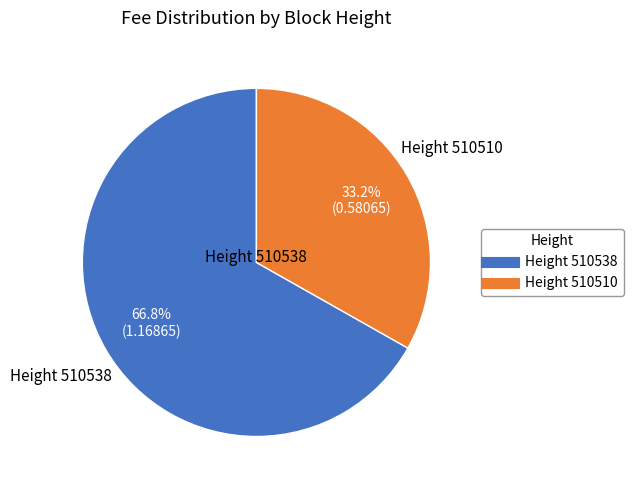

Does any single category account for the majority?

Yes